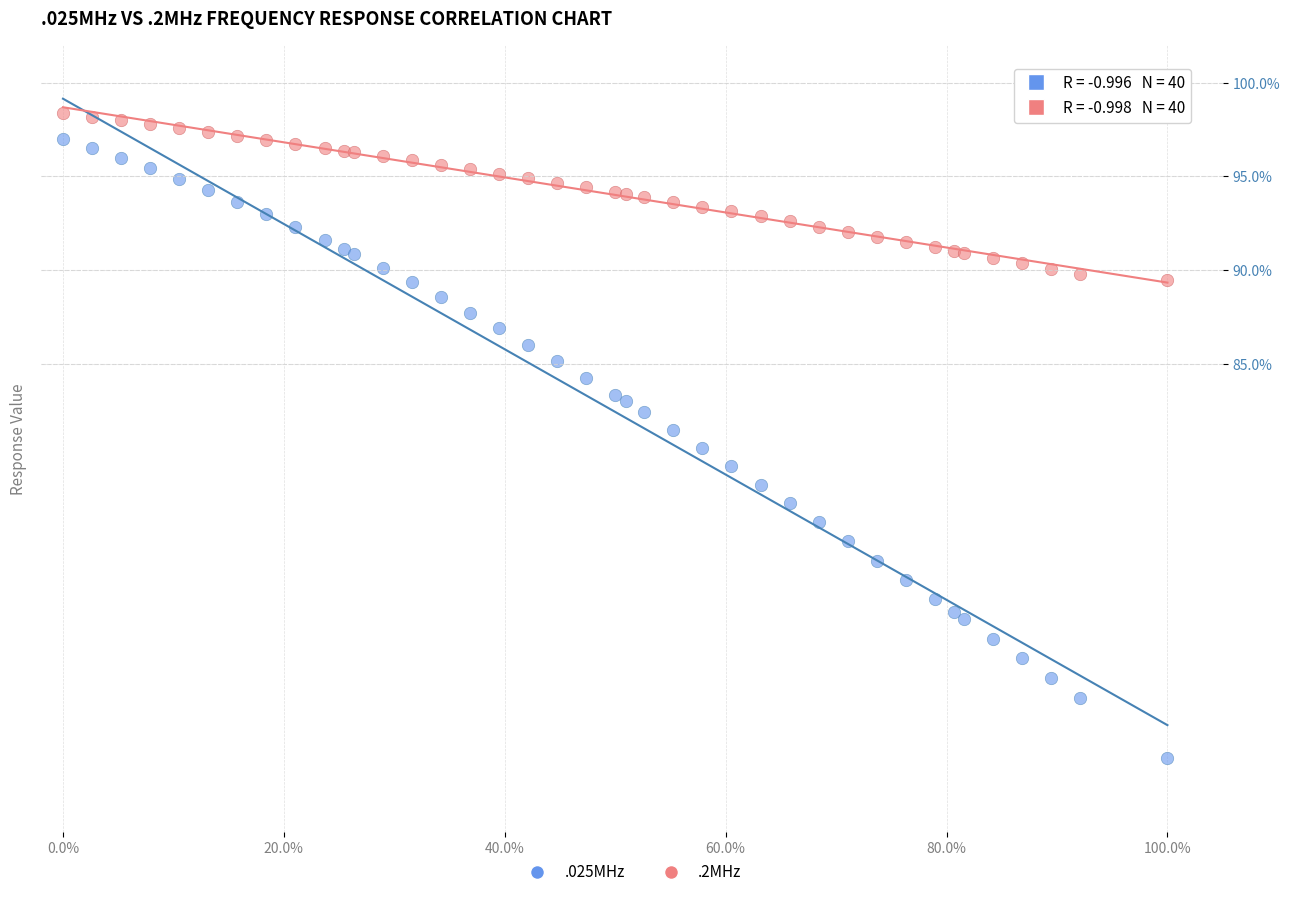

Which series reaches the maximum Y coordinate?

.2MHz